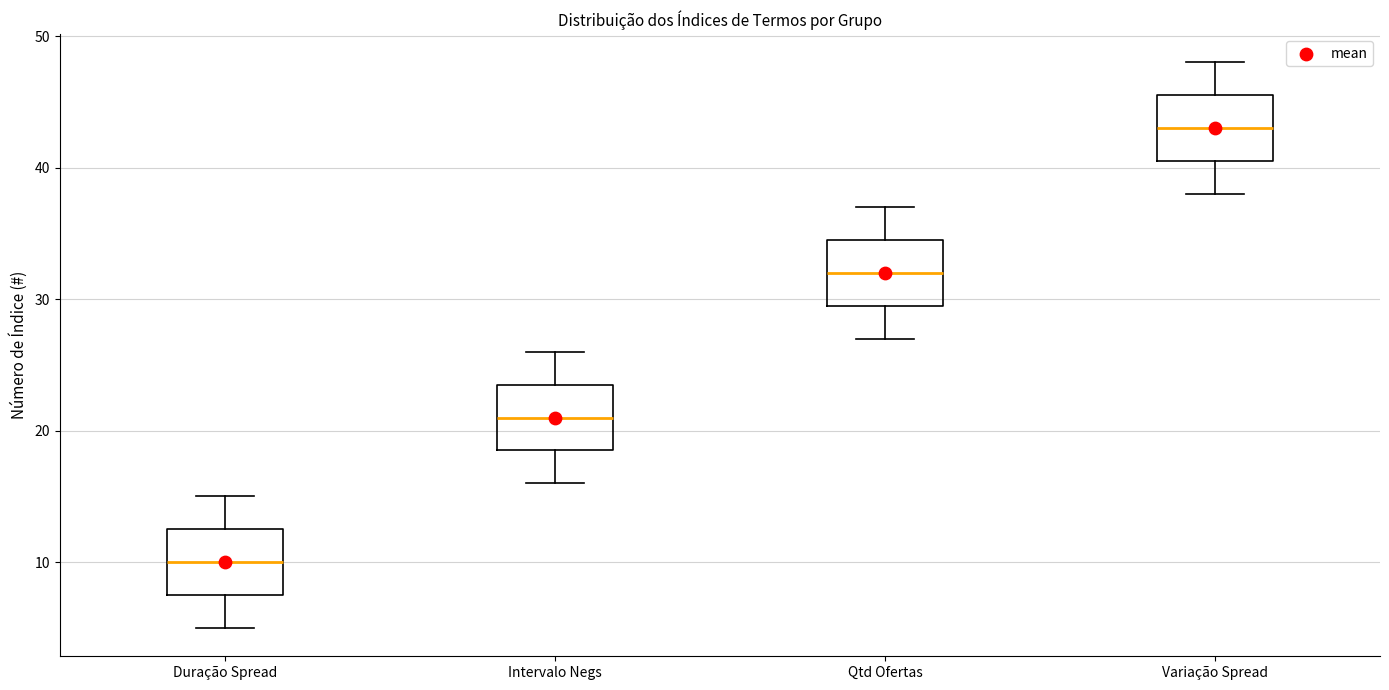

Where does the median line of the box for Duração Spread sit on the y-axis? The values are not printed on the chart, so give them approximately, as read against the axis.

10